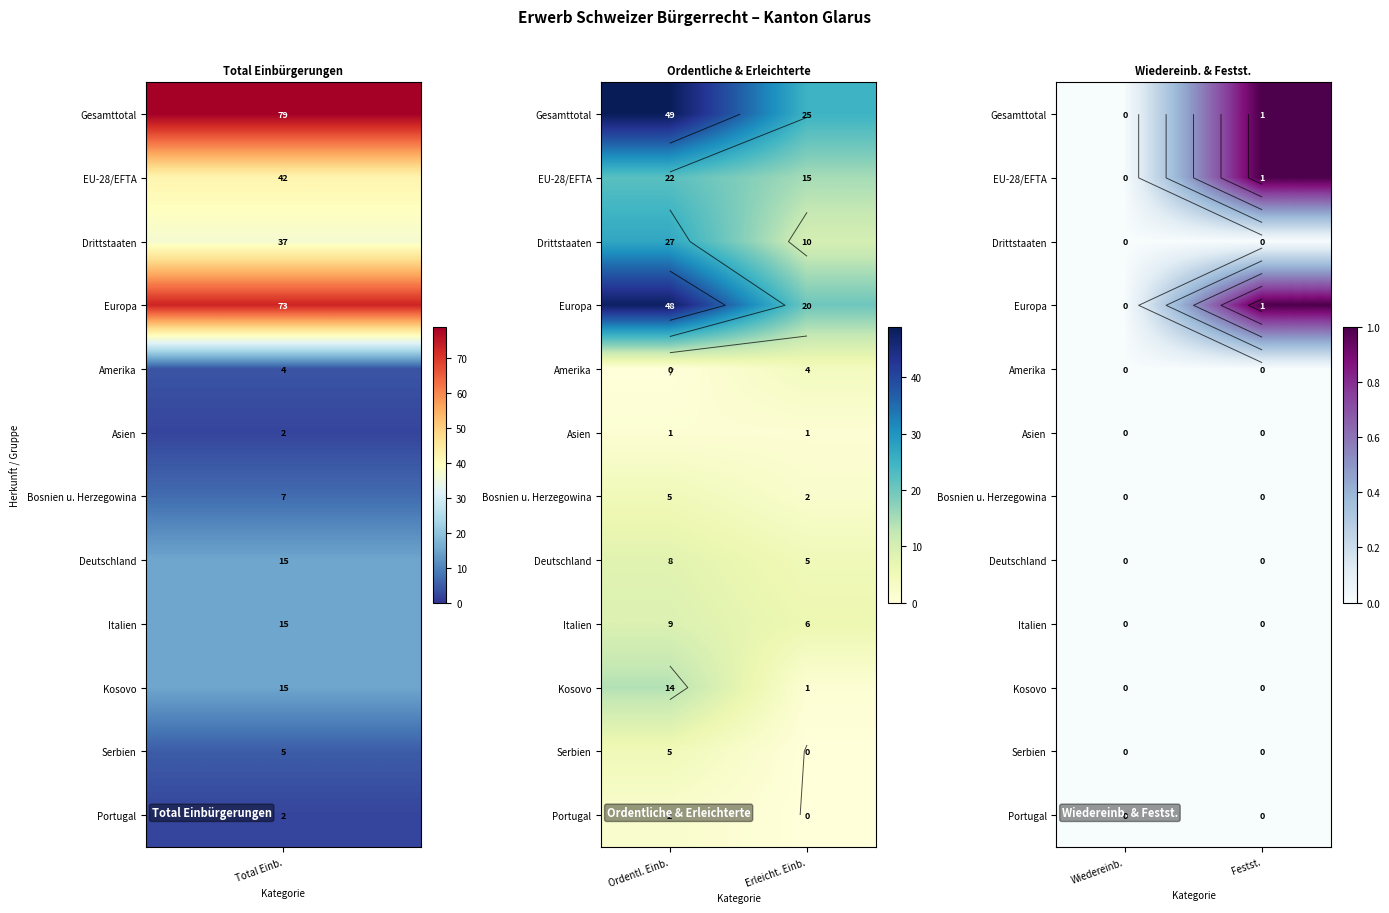

Rank the series by their maximum value, from highest to lowest.

Gesamttotal, EU-28/EFTA, Europa, Drittstaaten, Amerika, Asien, Bosnien u. Herzegowina, Deutschland, Italien, Kosovo, Serbien, Portugal